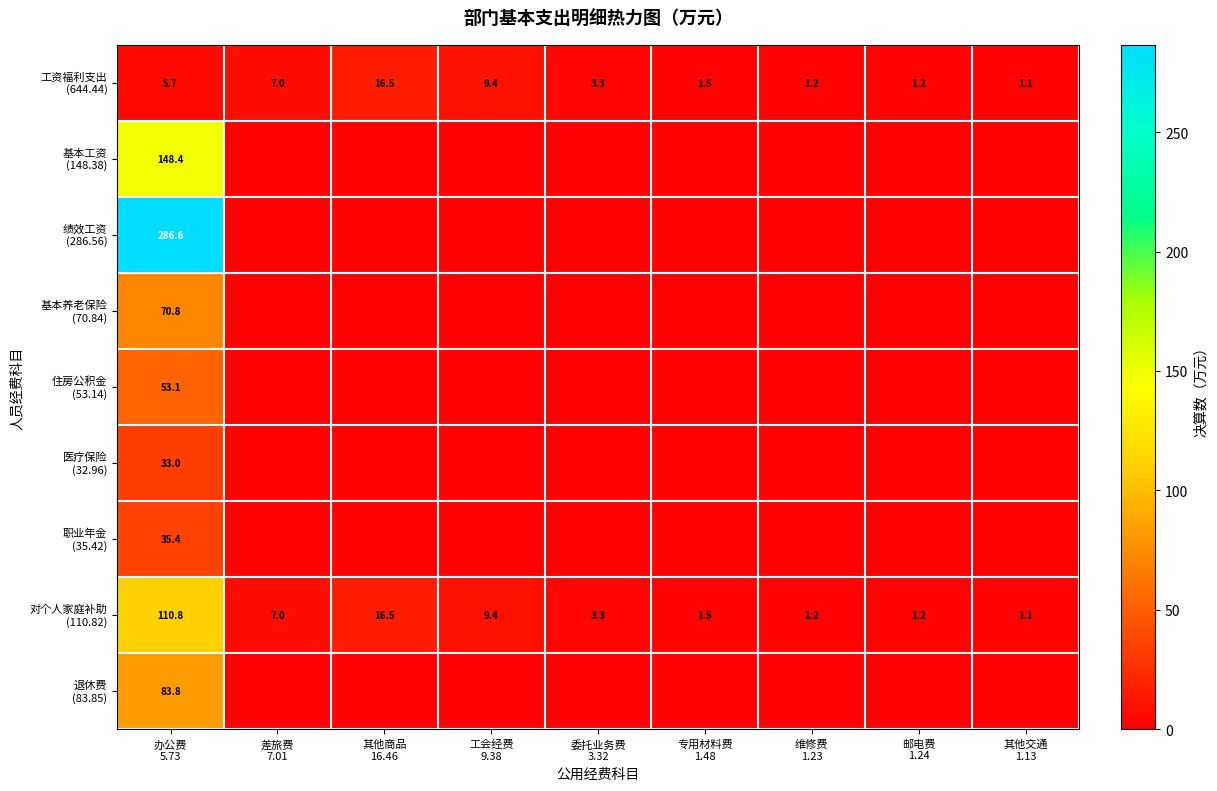

What is the approximate value of 工资福利支出 (644.44) at 维修费 1.23?

1.2